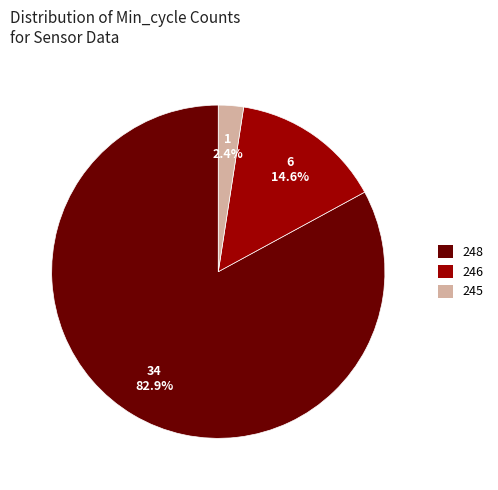

Count the number of slices in the pie.

3